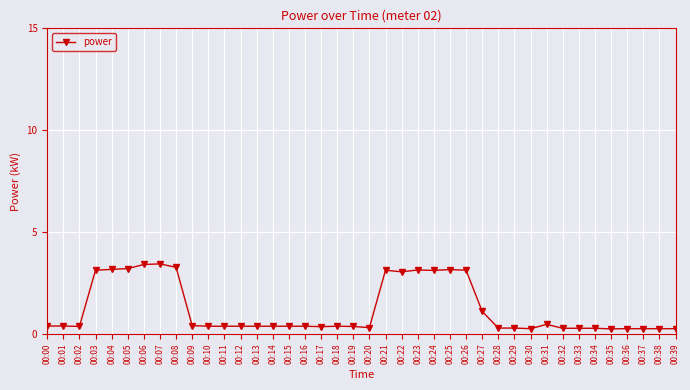

What is the maximum value shown in the chart?

3.4